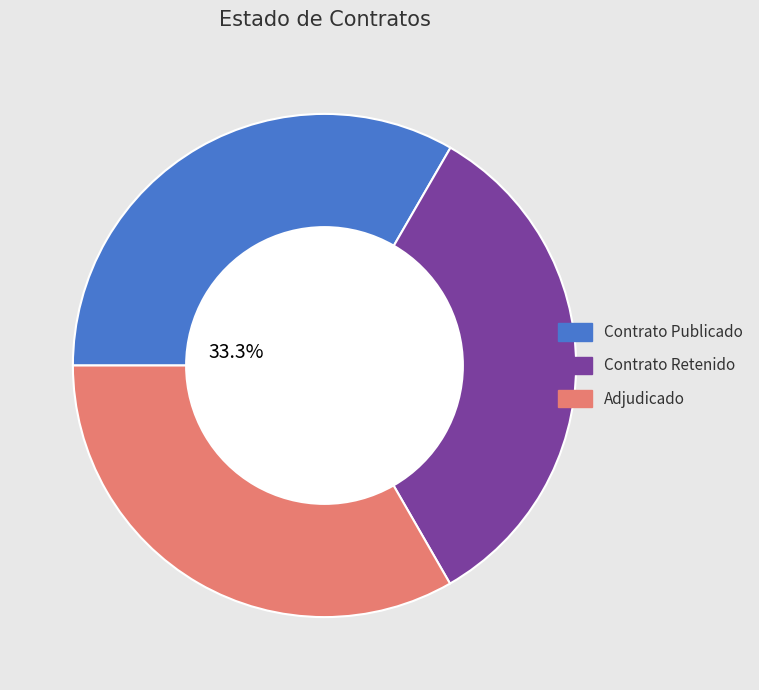

Is there any slice that represents more than half of the pie?

No